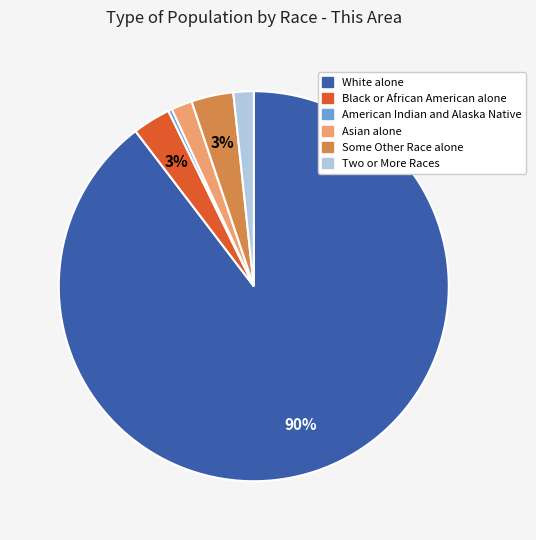

To the nearest percent, what is the average slice percentage?

17%